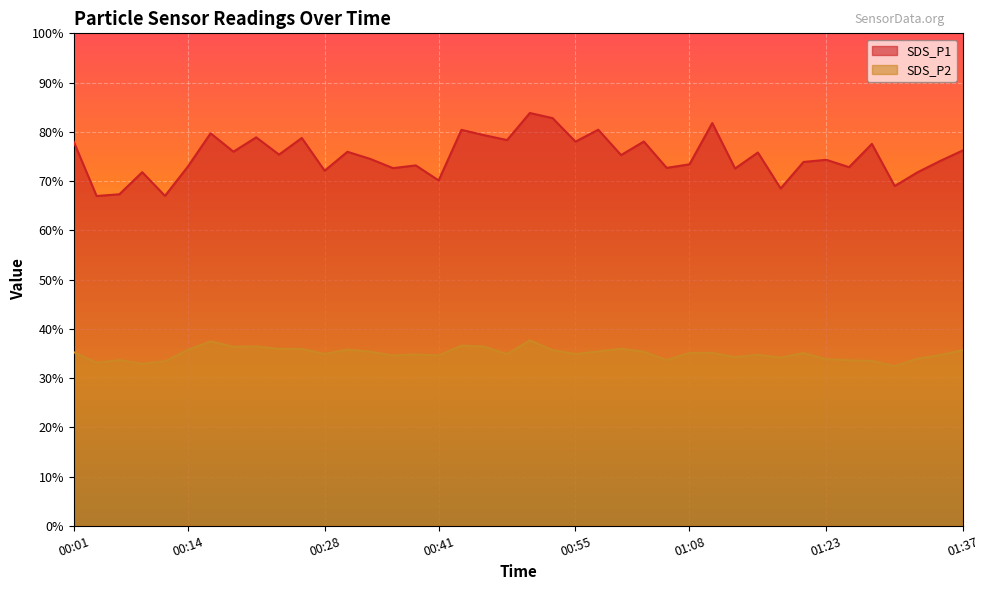

True or false: SDS_P1 and SDS_P2 cross at least once.

False